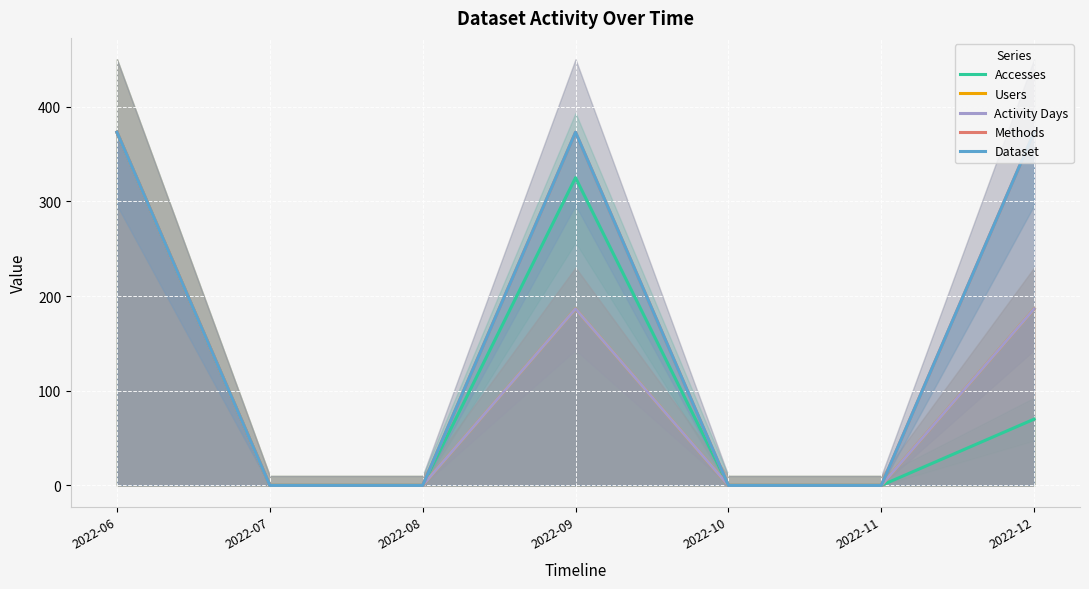

How many categories are shown in the chart?

7